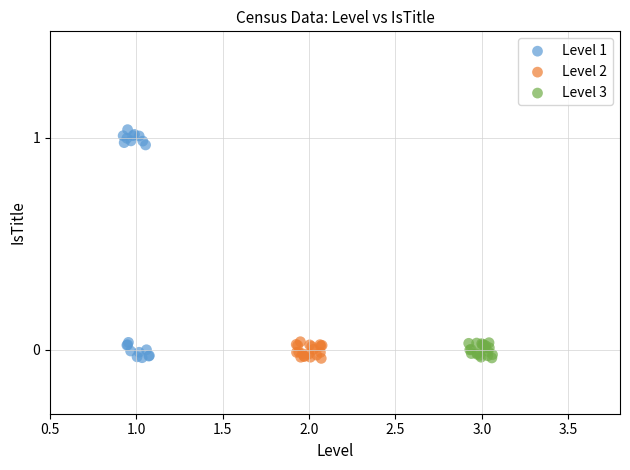

Which series contains the highest Y value?

Level 1